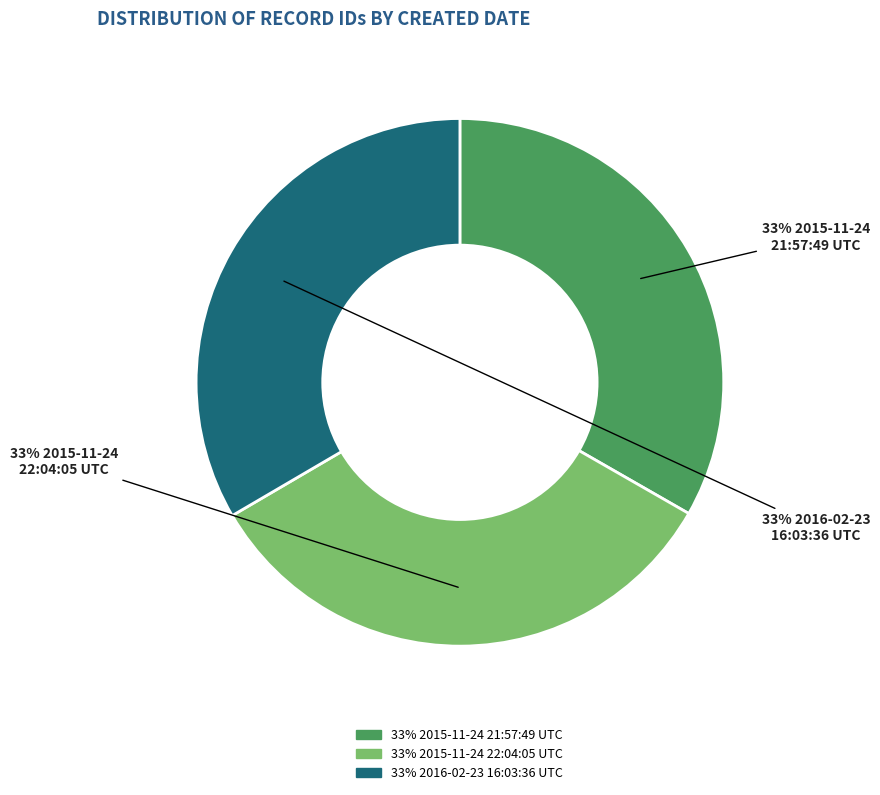

Is there a majority slice in this chart?

No